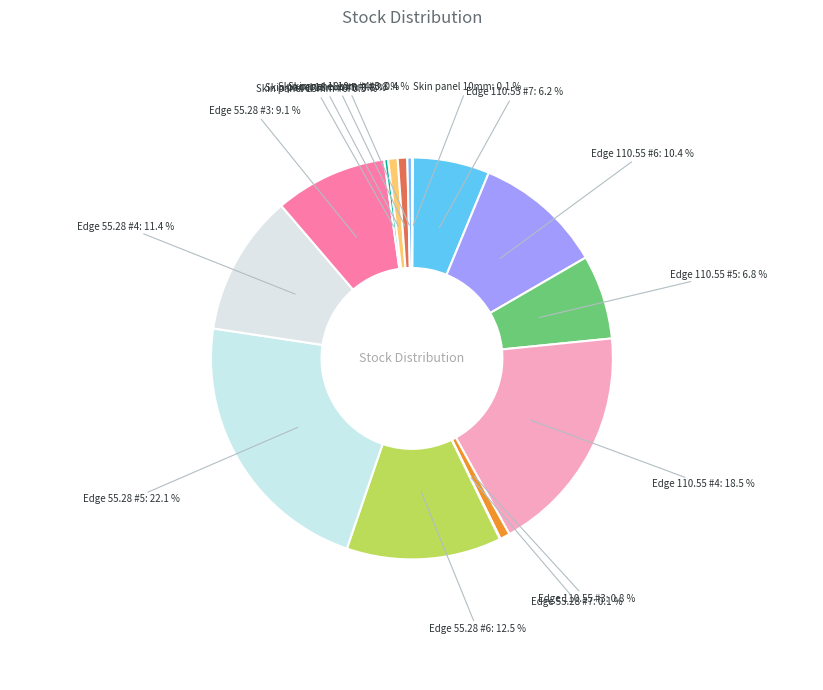

To the nearest percent, what is the difference between the largest and smallest slice percentages?

22%